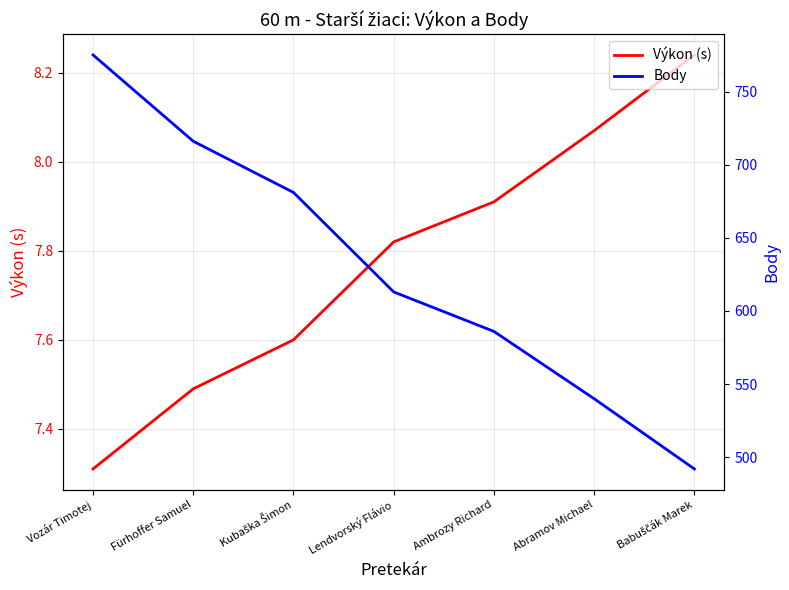

Which category has the highest value in the Body series?

Vozár Timotej